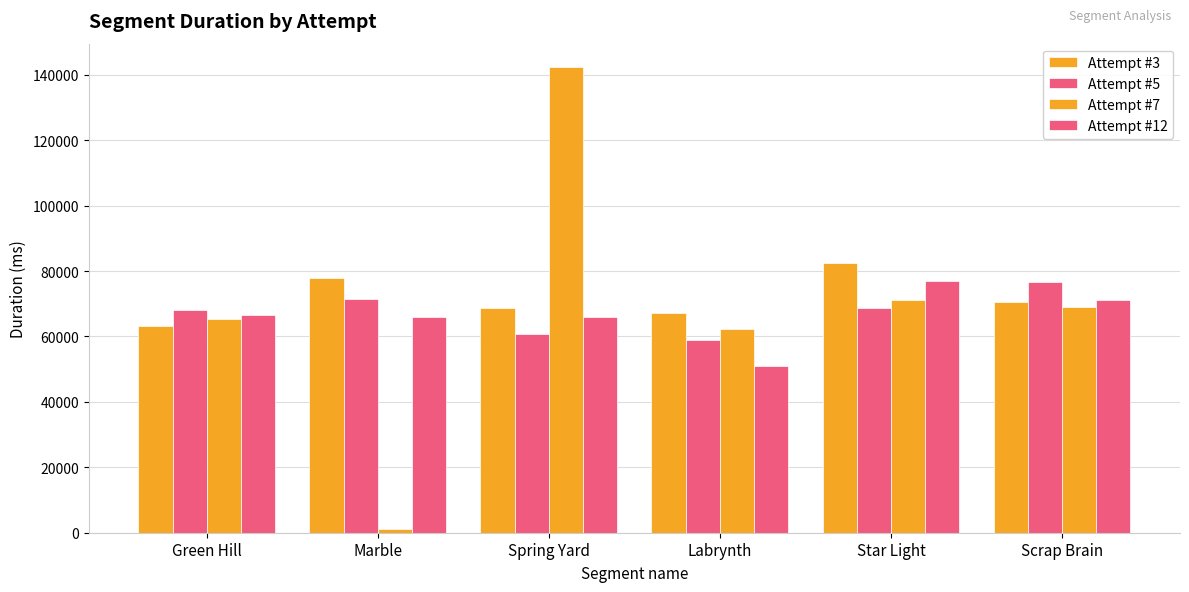

Which series changed the most between Spring Yard and Star Light?

Attempt #7